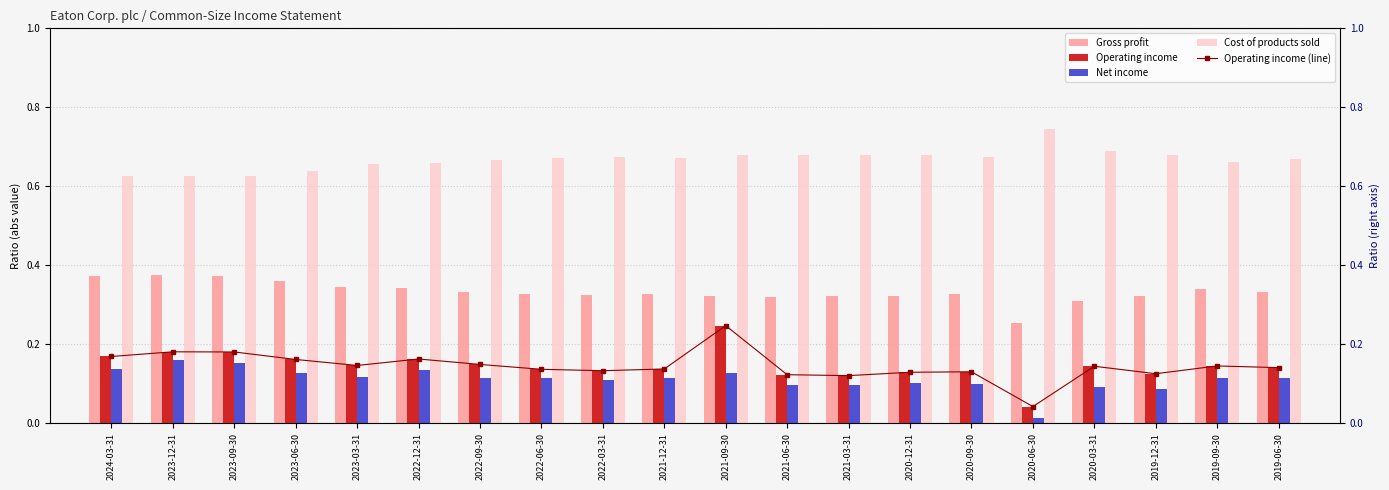

Rank the categories by Cost of products sold value from lowest to highest.

2023-12-31, 2023-09-30, 2024-03-31, 2023-06-30, 2023-03-31, 2022-12-31, 2019-09-30, 2022-09-30, 2019-06-30, 2021-12-31, 2022-06-30, 2020-09-30, 2022-03-31, 2021-09-30, 2020-12-31, 2021-03-31, 2019-12-31, 2021-06-30, 2020-03-31, 2020-06-30